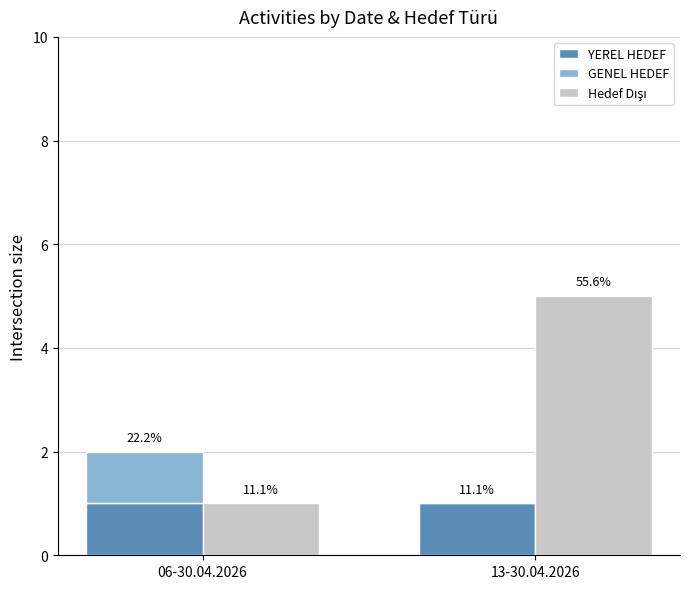

Is it true that YEREL HEDEF equals 2 at 06-30.04.2026?

False